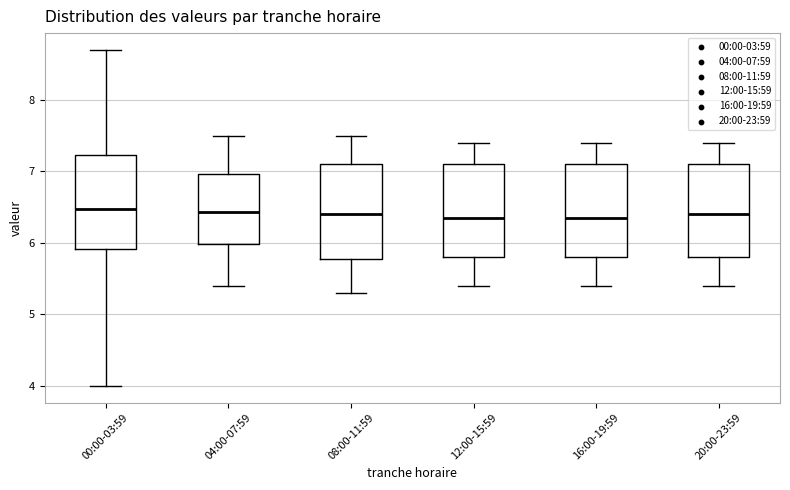

Where does the upper whisker of the box for 12:00-15:59 end on the y-axis? The values are not printed on the chart, so give them approximately, as read against the axis.

7.4